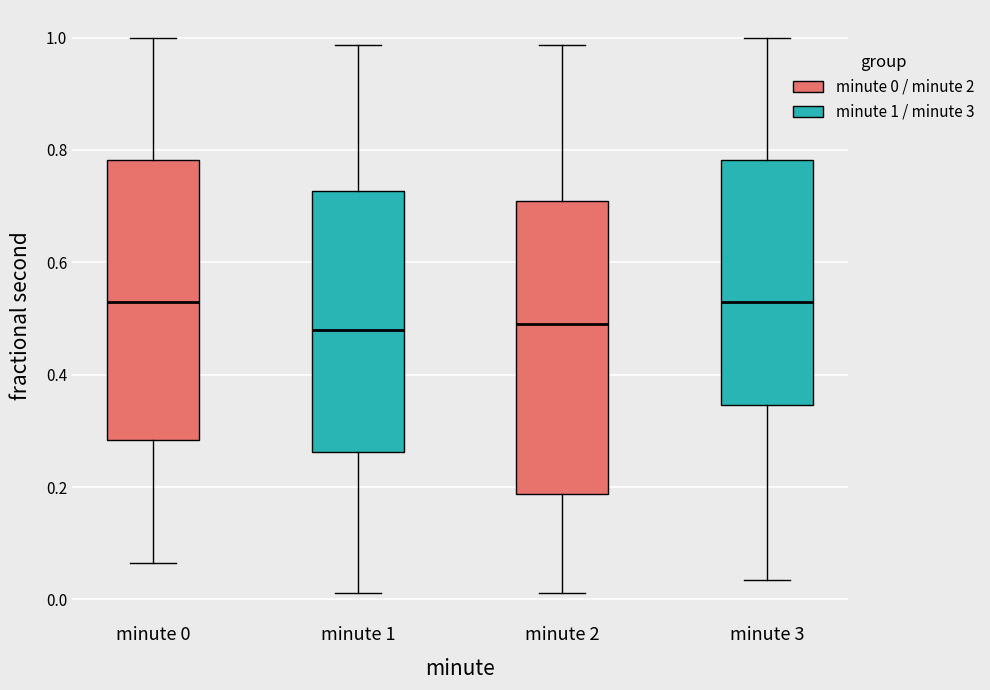

Where does the lower whisker of the box for minute 1 end on the y-axis? The values are not printed on the chart, so give them approximately, as read against the axis.

0.02